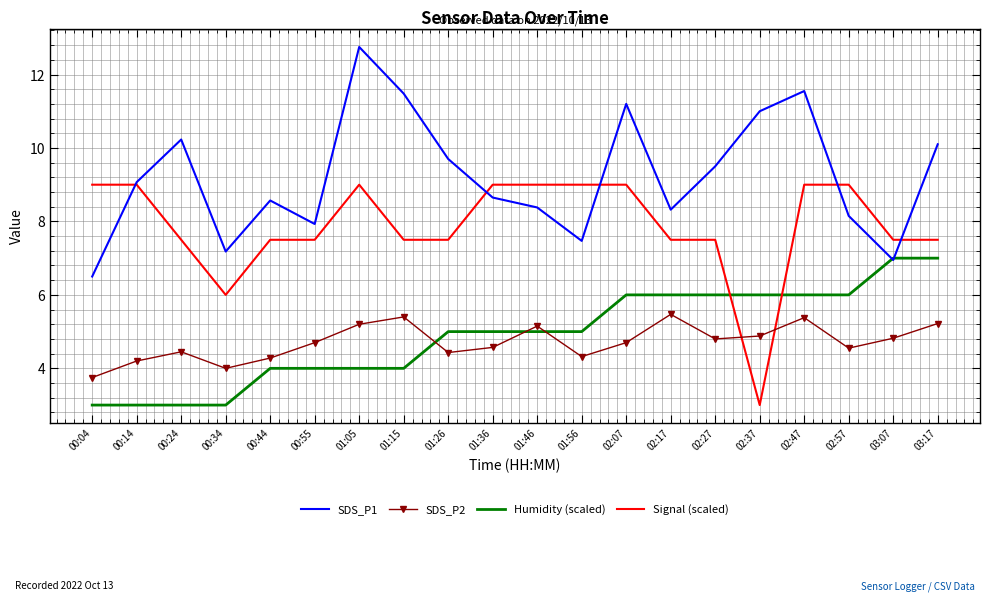

What is the spread (max minus min) of values at 00:44?

4.6